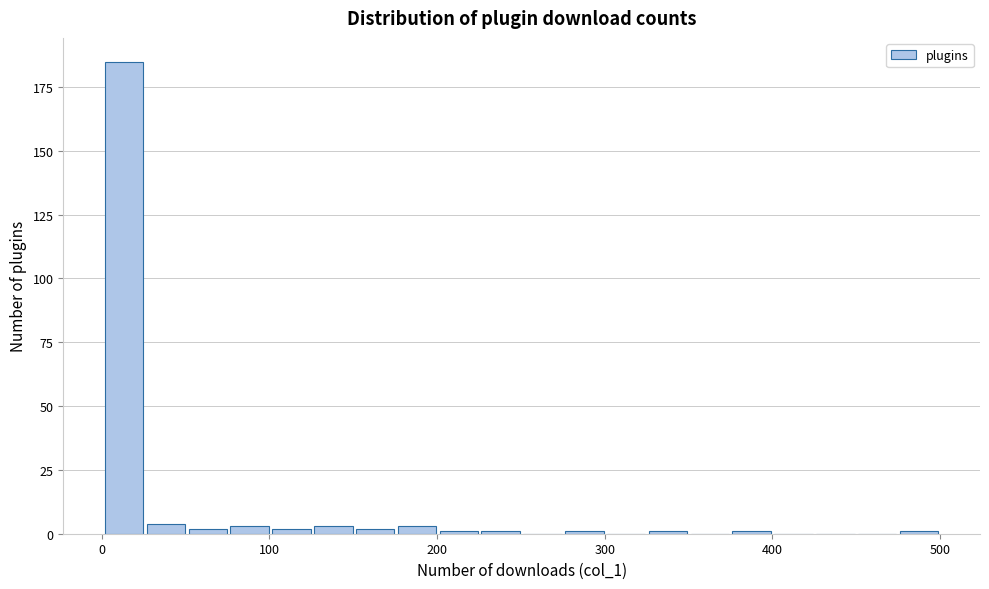

Around what value on the x-axis is the tallest bar? Give the approximate position of its centre, as read against the axis.

10